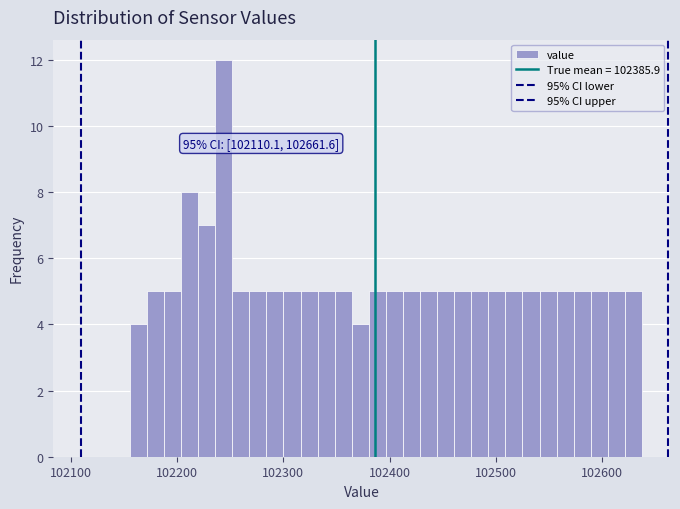

Read against the x-axis, roughly where is the centre of the tallest bar?

102240